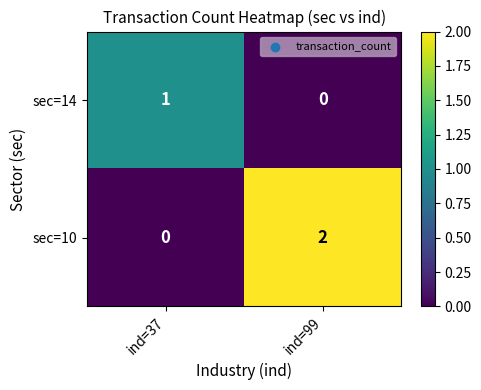

Count the number of categories in the chart.

2